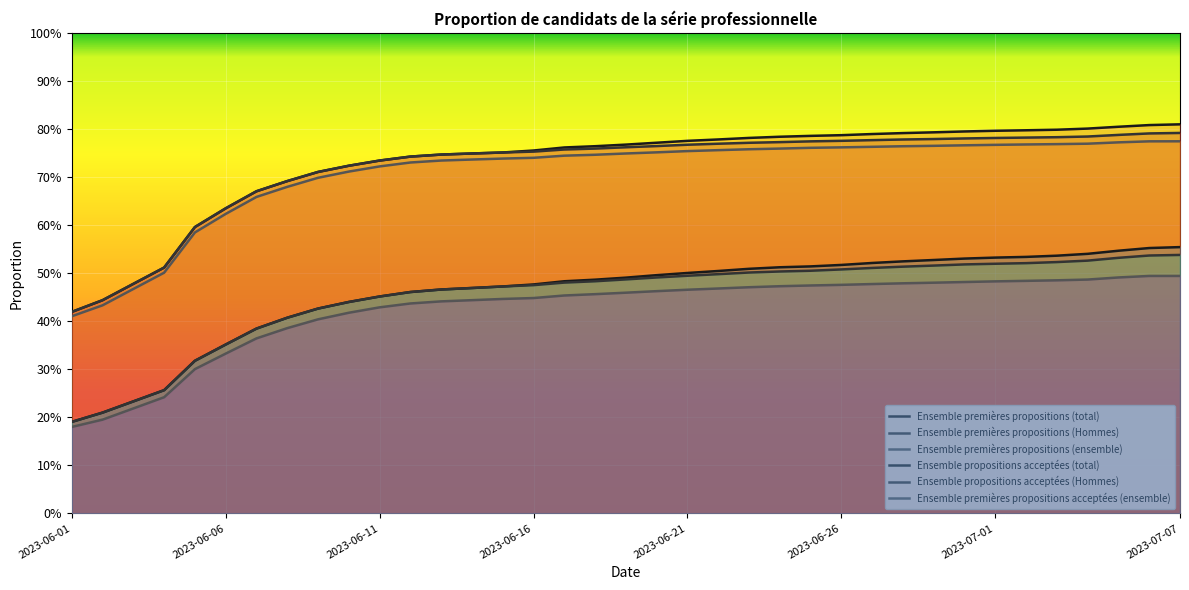

Where is Ensemble premières propositions (total) nearest to the value 0?

2023-06-01